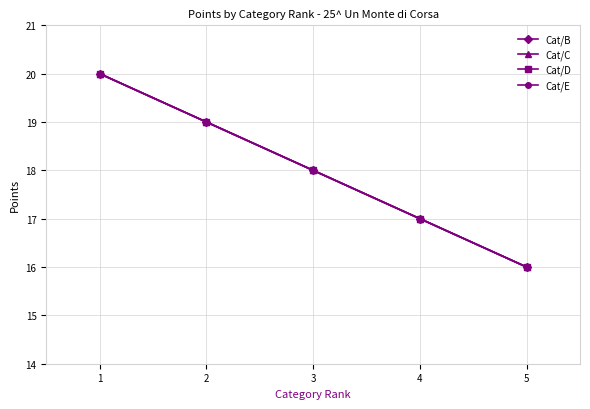

Does the chart have visible grid lines?

Yes